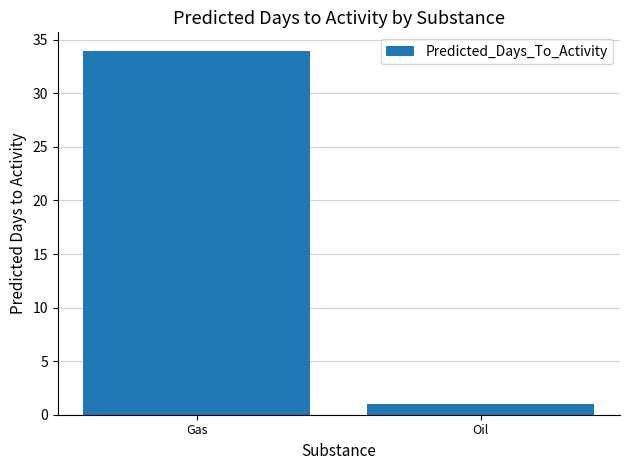

Reading left to right, transcribe all the data shown in this chart.

34	1